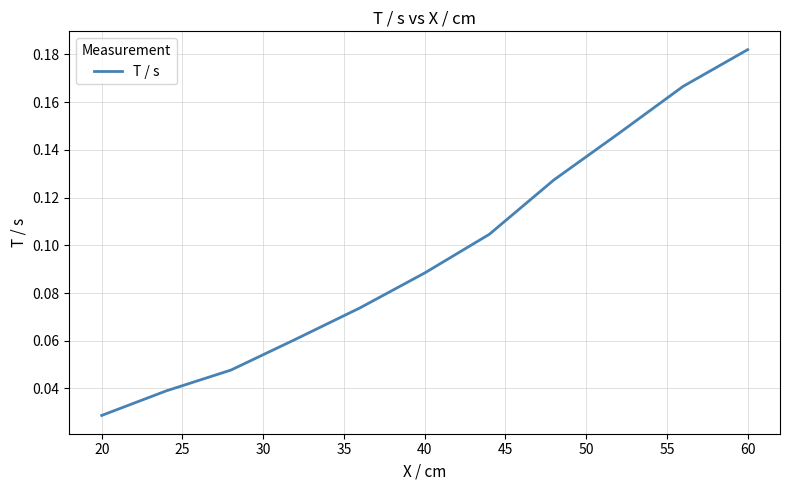

Does the chart have visible grid lines?

Yes